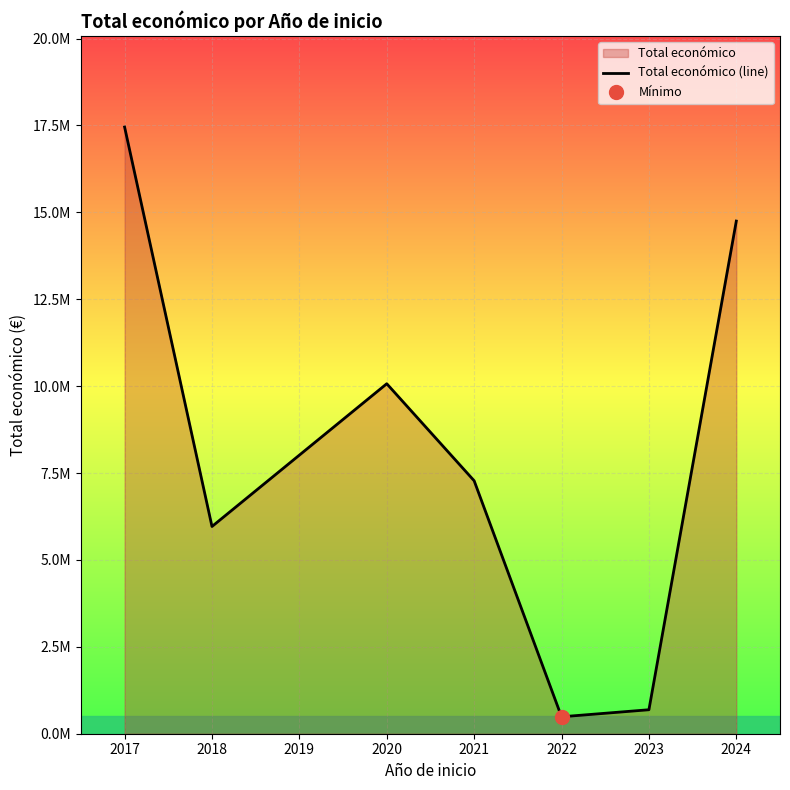

Reading left to right, list all the values displayed in this chart.

17454129	5962019	10068907	7277478	487377	690000	14748271